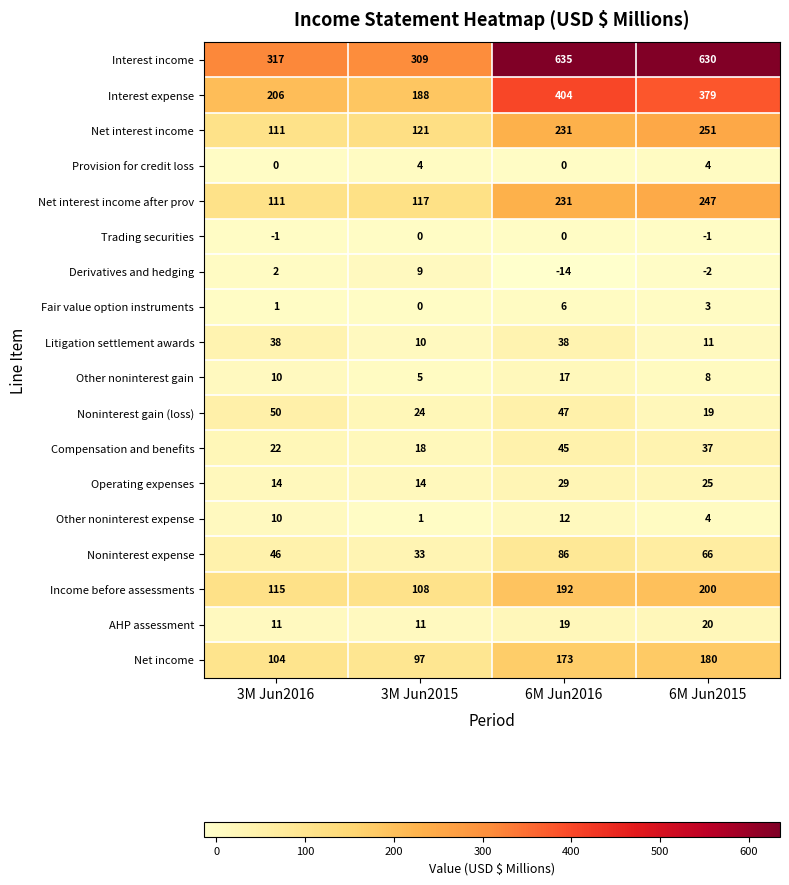

How many values in the Fair value option instruments series are below 3?

2